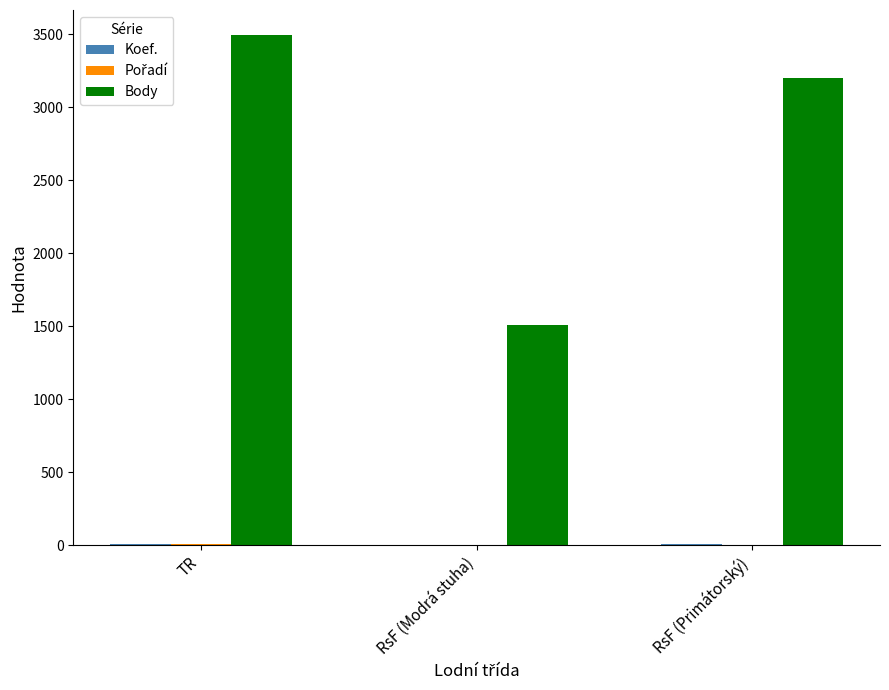

The value of Body at RsF (Primátorský) is 3200. True or false?

True